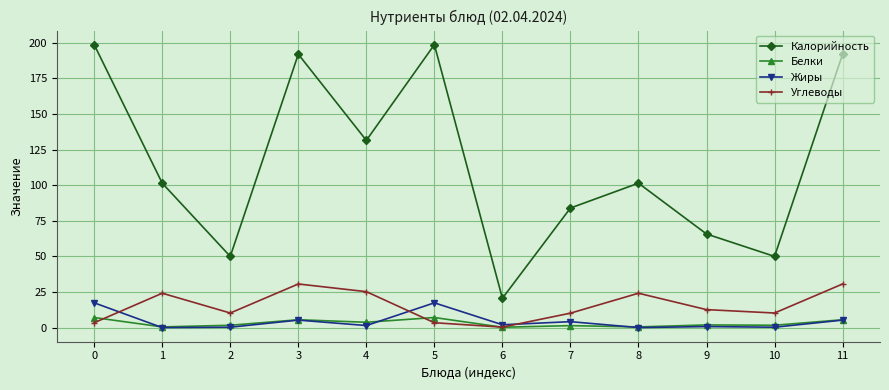

Rank the series by their maximum value, from highest to lowest.

Калорийность, Углеводы, Жиры, Белки